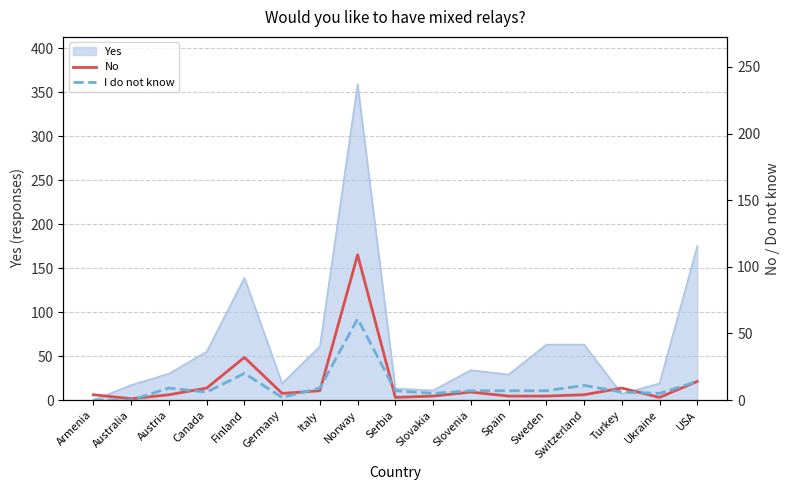

What is the difference between the I do not know values at Canada and Sweden?

1